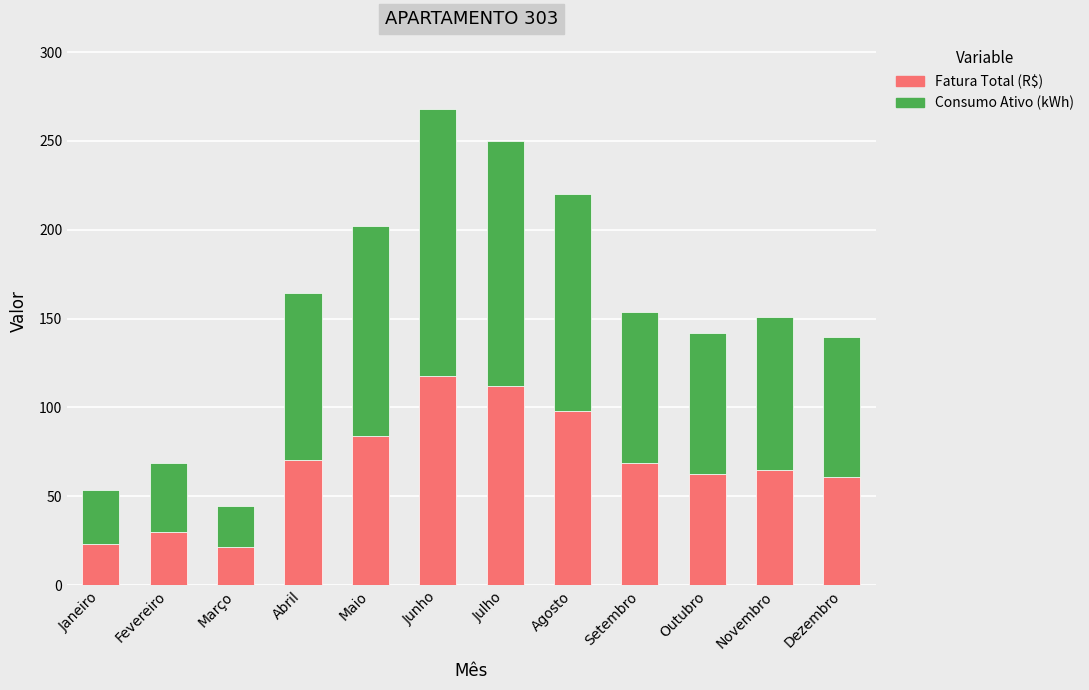

What is the total value across all series at Novembro?

150.9